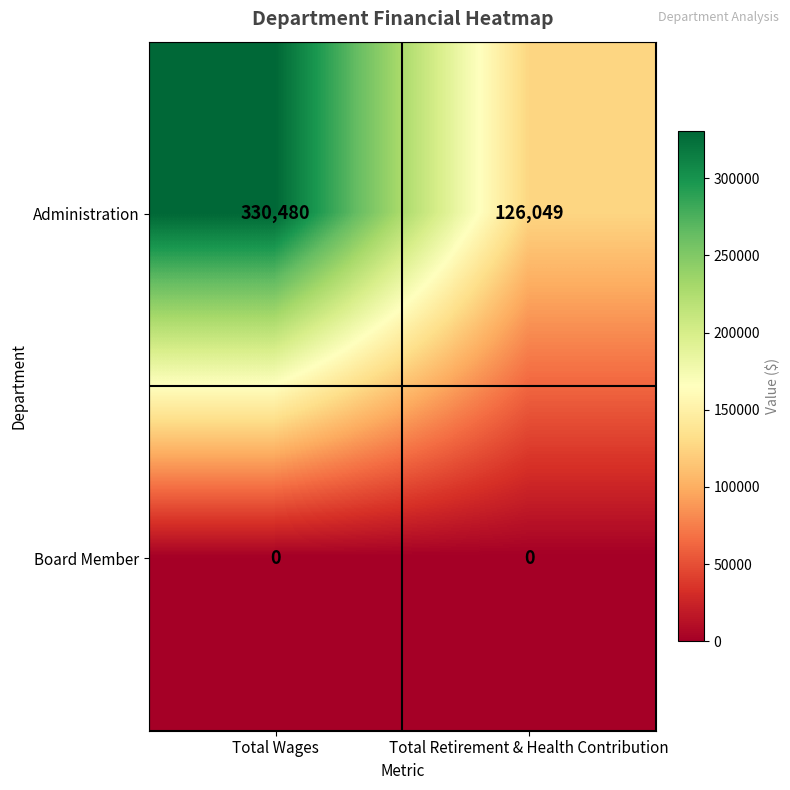

Where is Administration nearest to the value 228264?

Total Retirement & Health Contribution